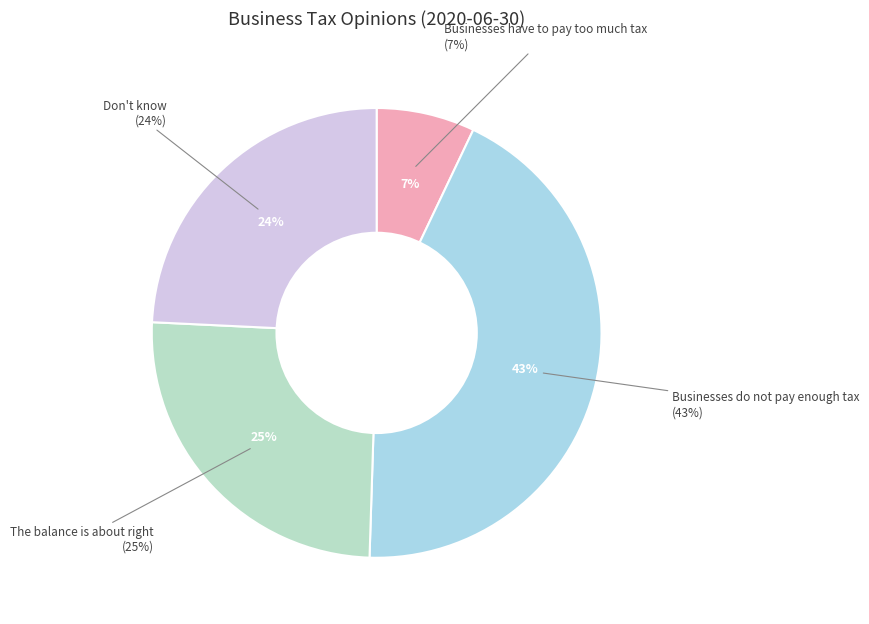

Do Businesses do not pay enough tax and Don't know together represent more than half of the pie?

Yes